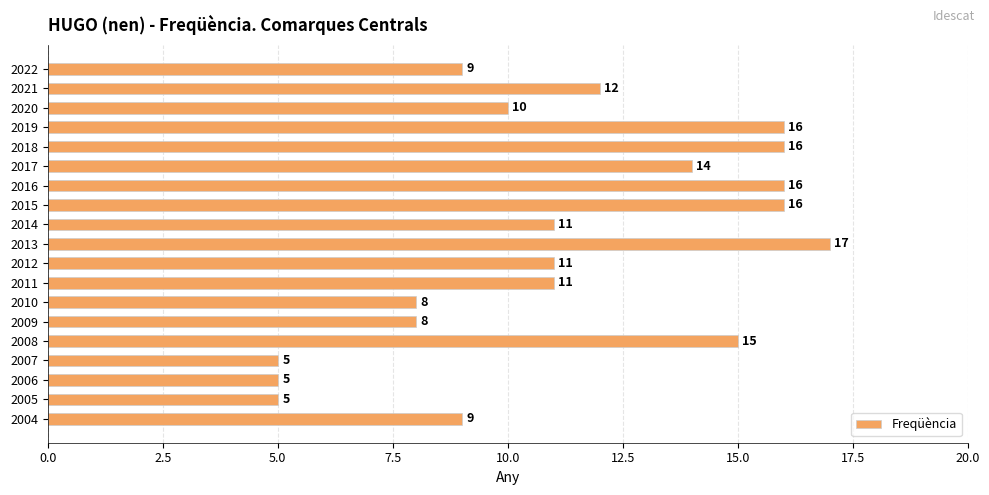

What is the difference between the maximum and minimum values?

12